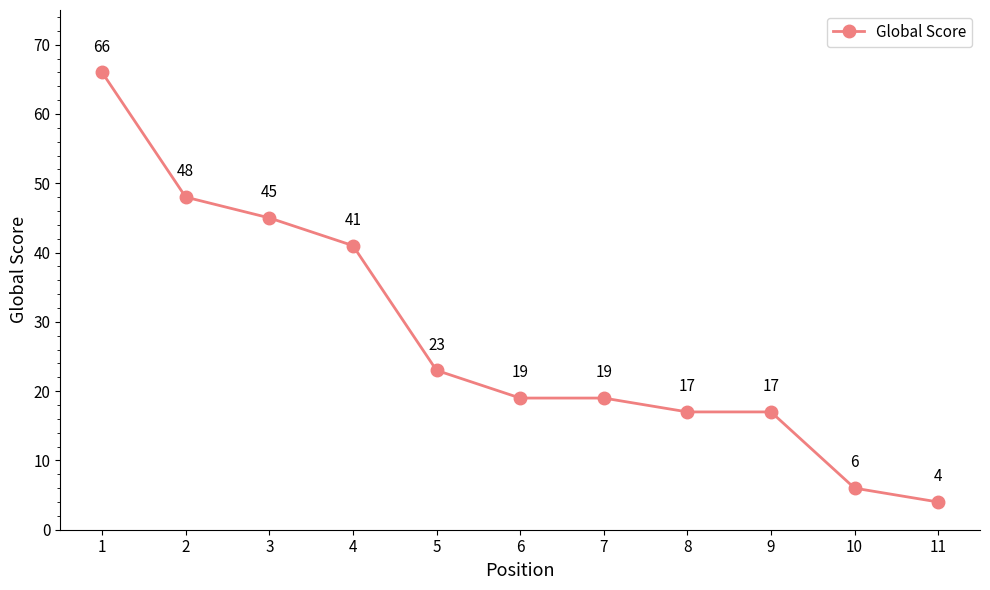

What is the difference between the maximum and minimum values?

62